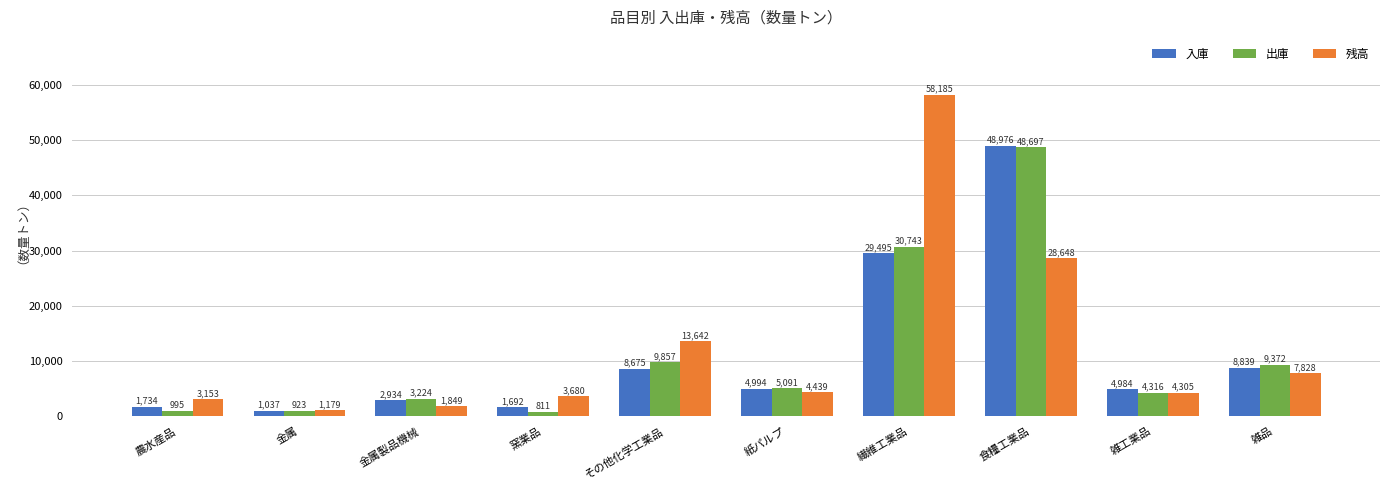

Reading right to left, what are all the values shown in this chart?

入庫: 雑品=8839	雑工業品=4984	食糧工業品=48976	繊維工業品=29495	紙パルプ=4994	その他化学工業品=8675	窯業品=1692	金属製品機械=2934	金属=1037	農水産品=1734
出庫: 雑品=9372	雑工業品=4316	食糧工業品=48697	繊維工業品=30743	紙パルプ=5091	その他化学工業品=9857	窯業品=811	金属製品機械=3224	金属=923	農水産品=995
残高: 雑品=7828	雑工業品=4305	食糧工業品=28648	繊維工業品=58185	紙パルプ=4439	その他化学工業品=13642	窯業品=3680	金属製品機械=1849	金属=1179	農水産品=3153